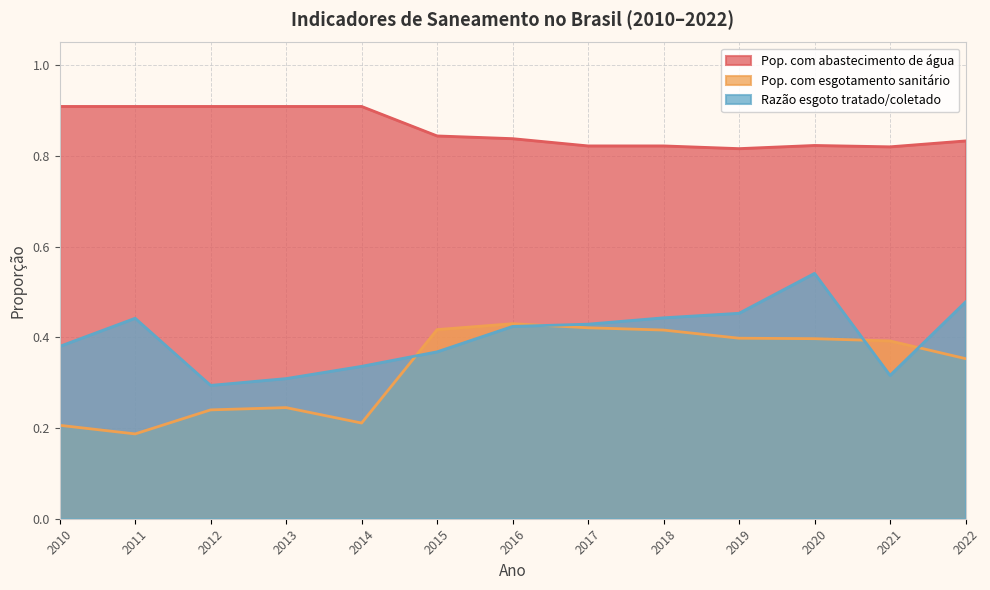

What is the maximum value for Pop. com esgotamento sanitário?

0.4